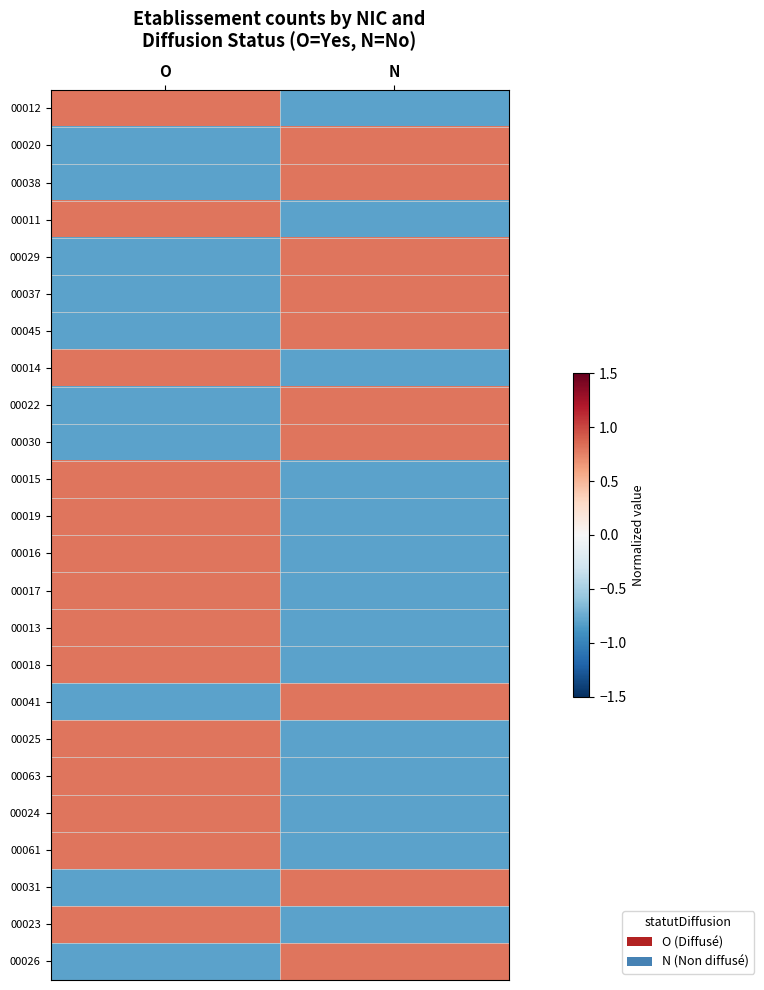

How many series are shown in this chart?

24